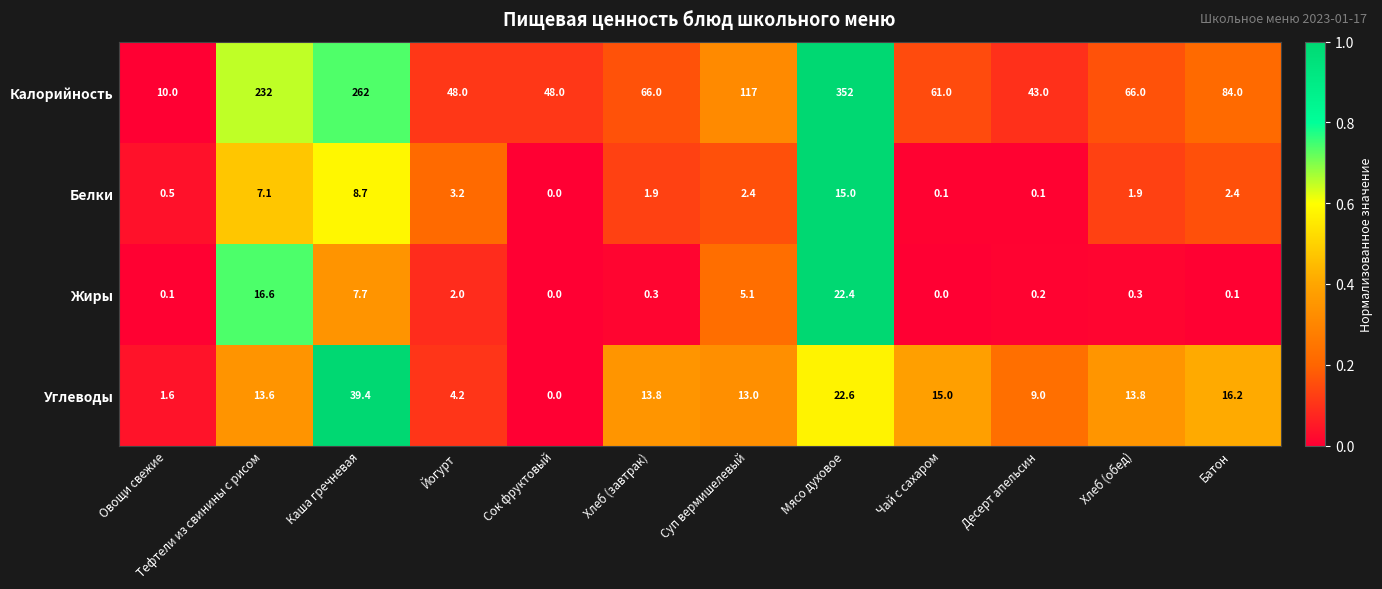

At how many categories does at least one series exceed 0?

12